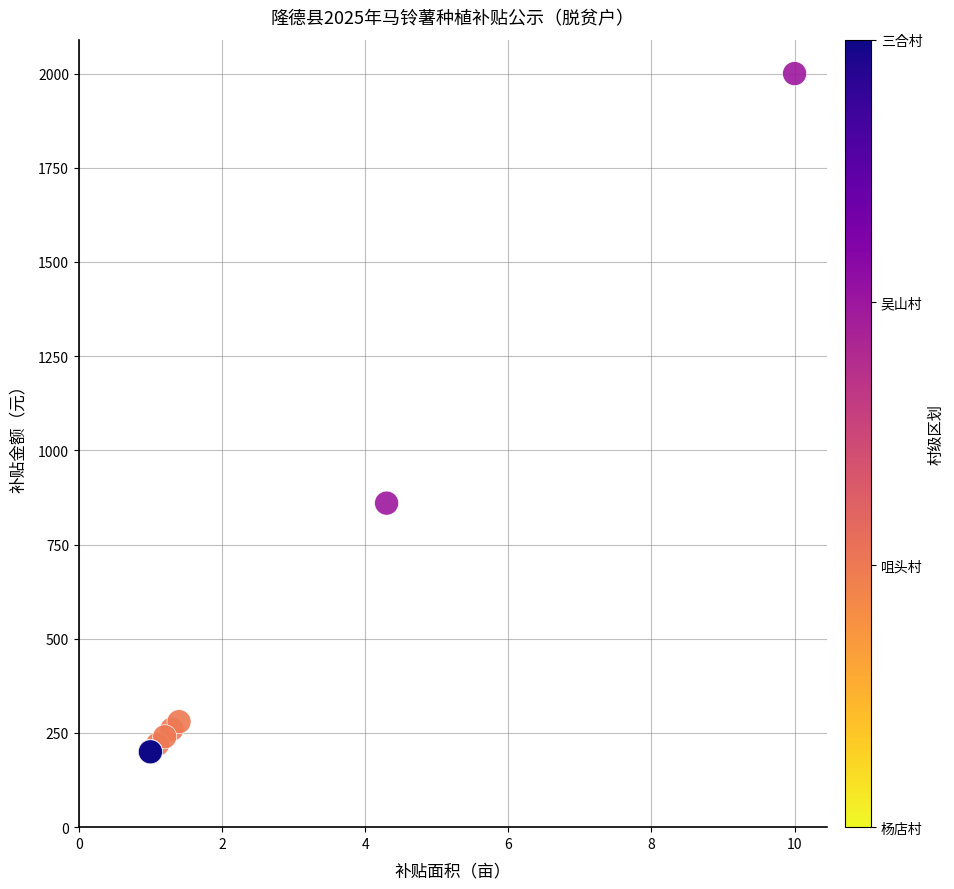

What Y value in the scatter plot is closest to 1100?

860